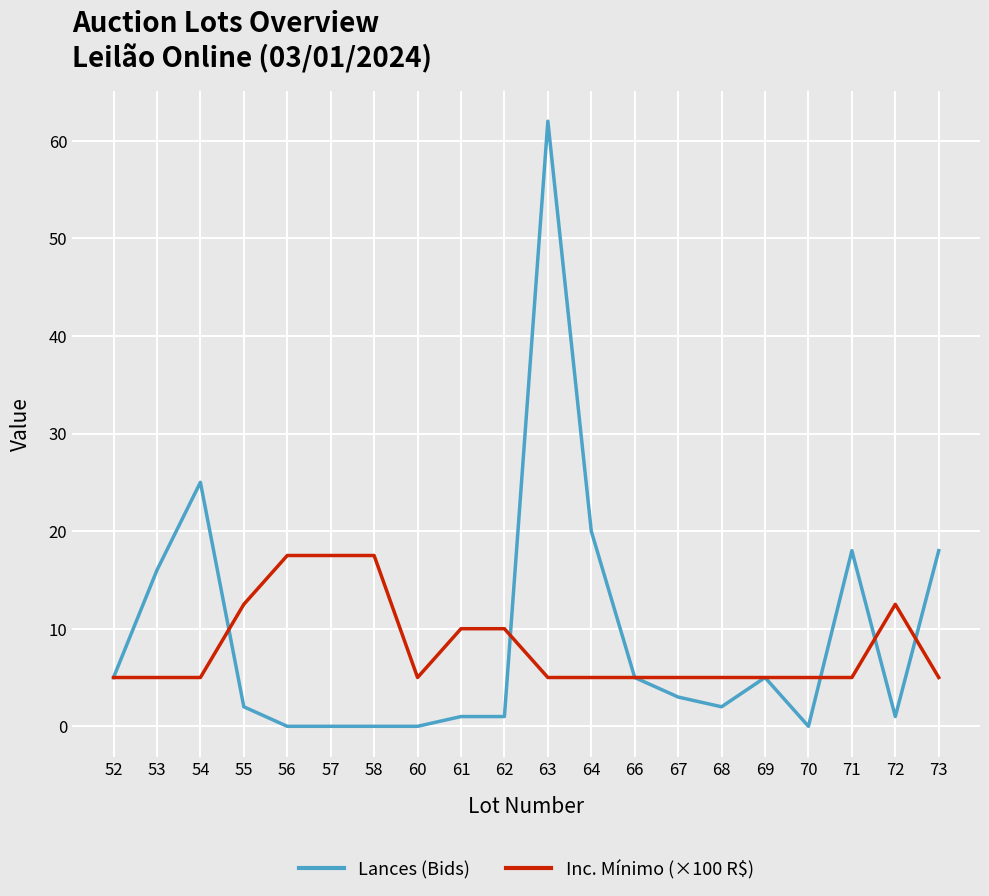

At which label is Lances (Bids) closest to 31?

54